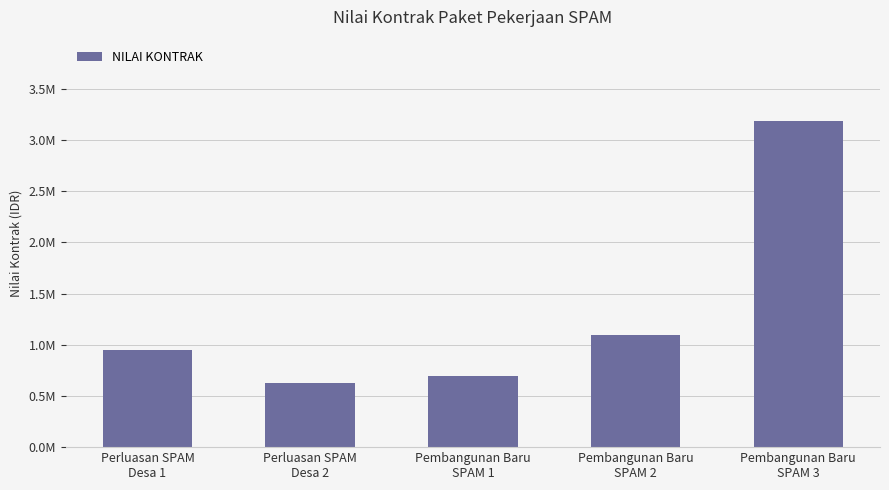

How many bars are there in total?

5